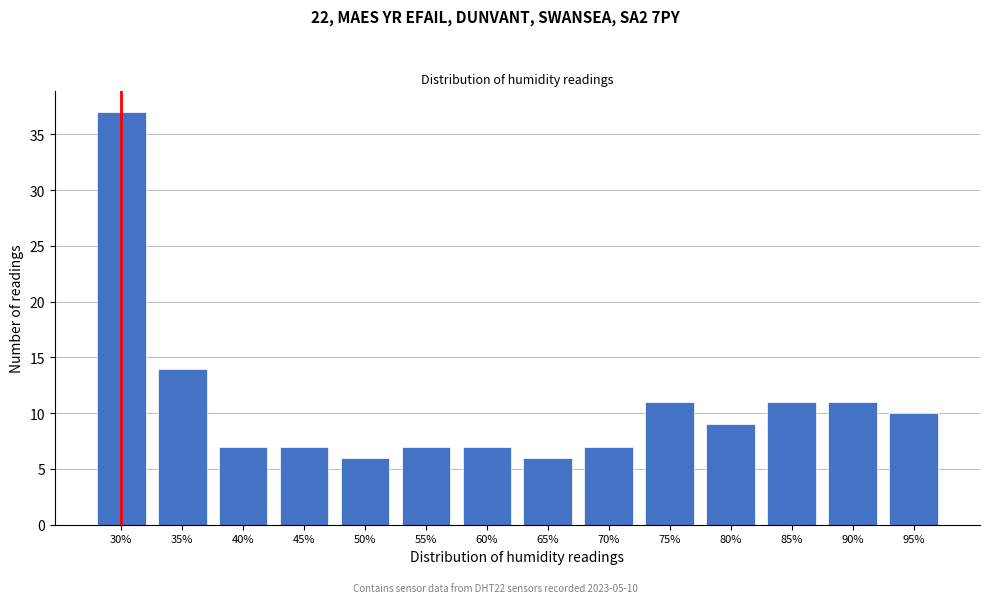

Reading left to right, what are all the values shown in this chart?

37	14	7	7	6	7	7	6	7	11	9	11	11	10